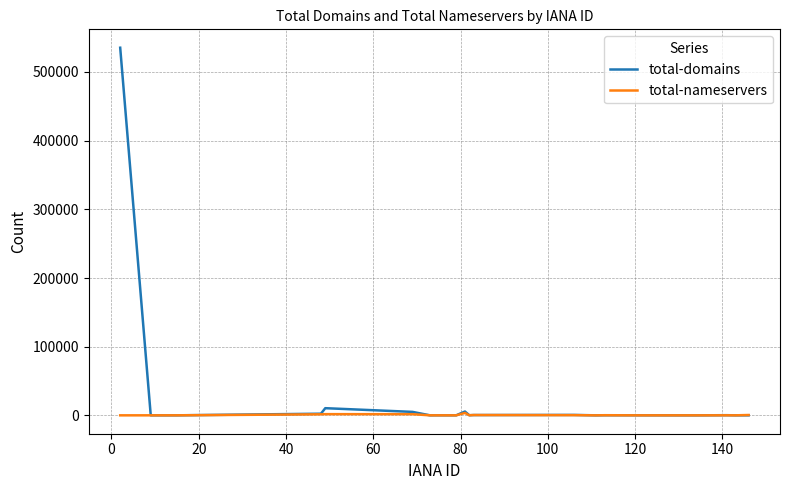

Which series has the largest total across all categories?

total-domains